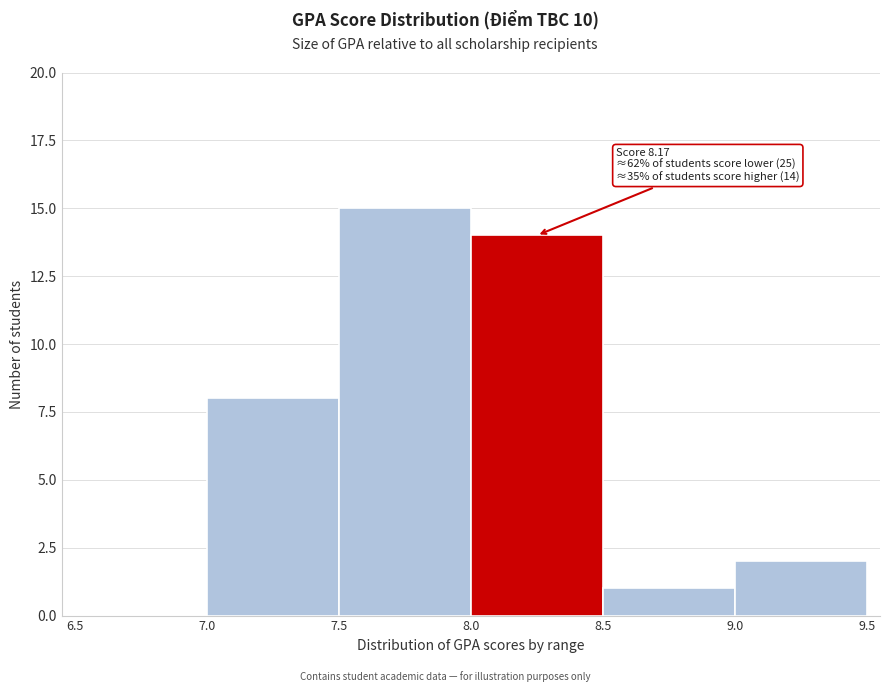

Over which range of the x-axis is the bar tallest?

7.5 to 8.0